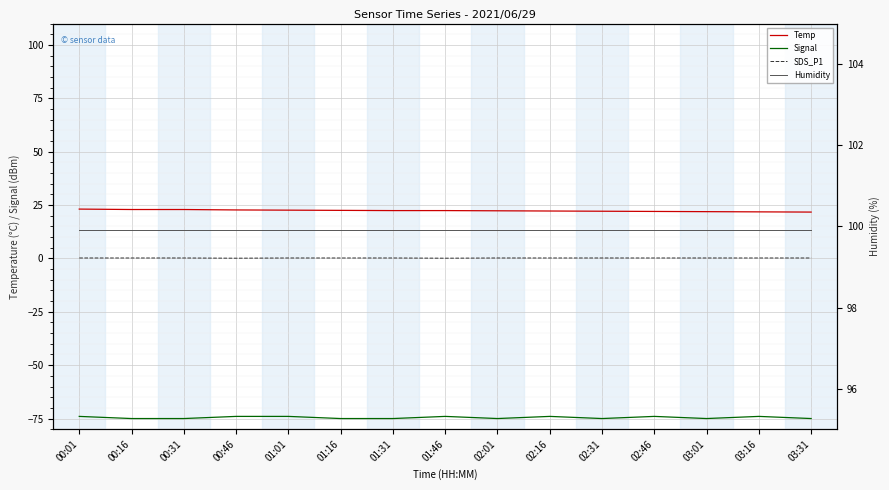

Between 02:16 and 01:46, which is larger?

01:46